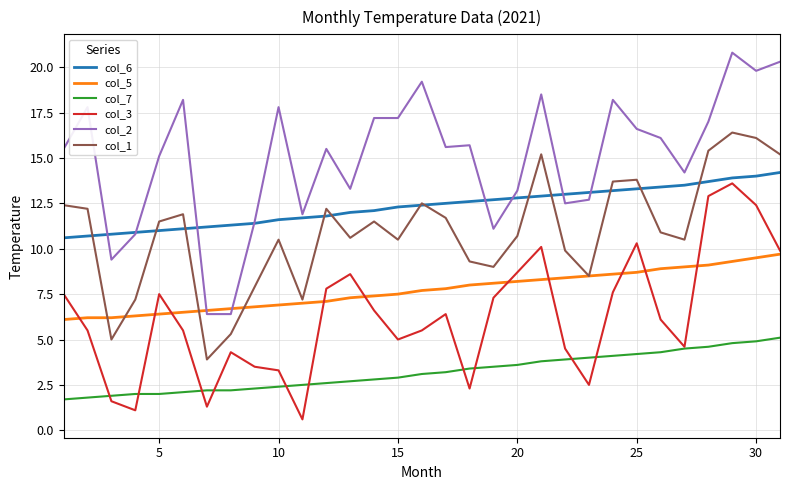

Count the number of data series in this chart.

6